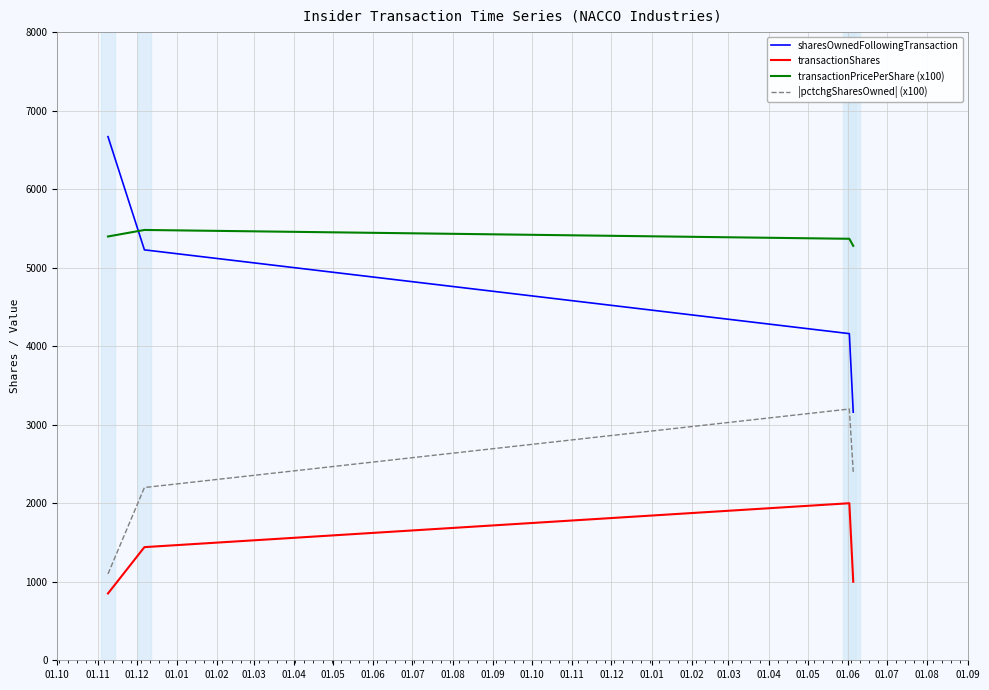

Which series has the widest spread of values?

sharesOwnedFollowingTransaction